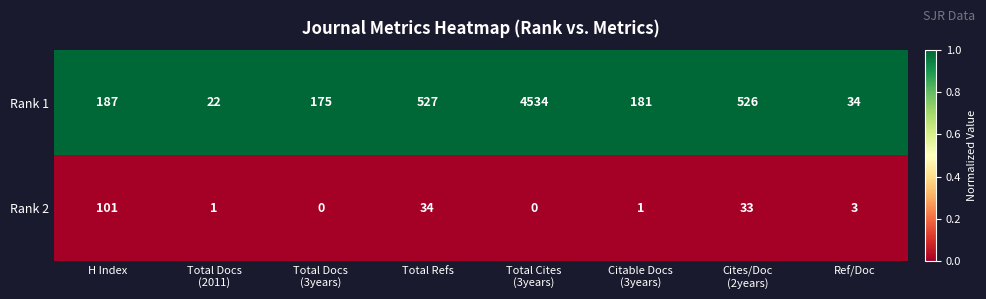

What is the average value of the Rank 2 series?

22